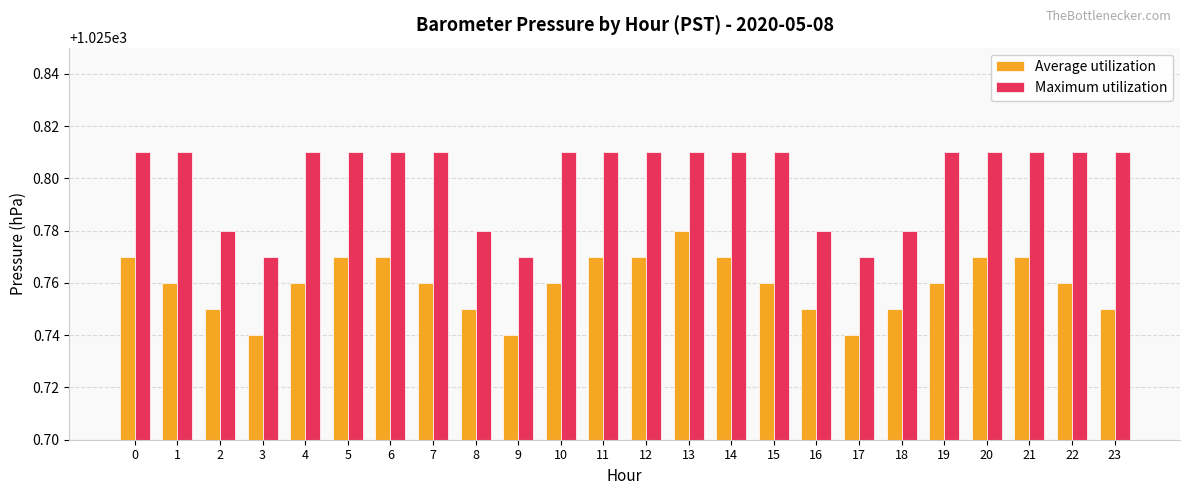

How many bars are there in each group?

2